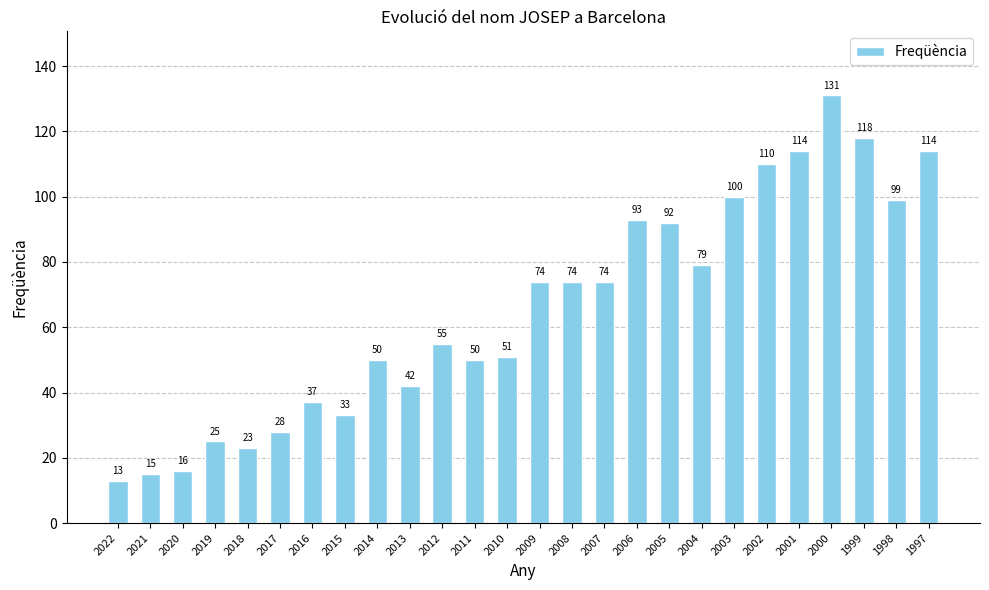

What is the sum of the values at 1999 and 2017?

146